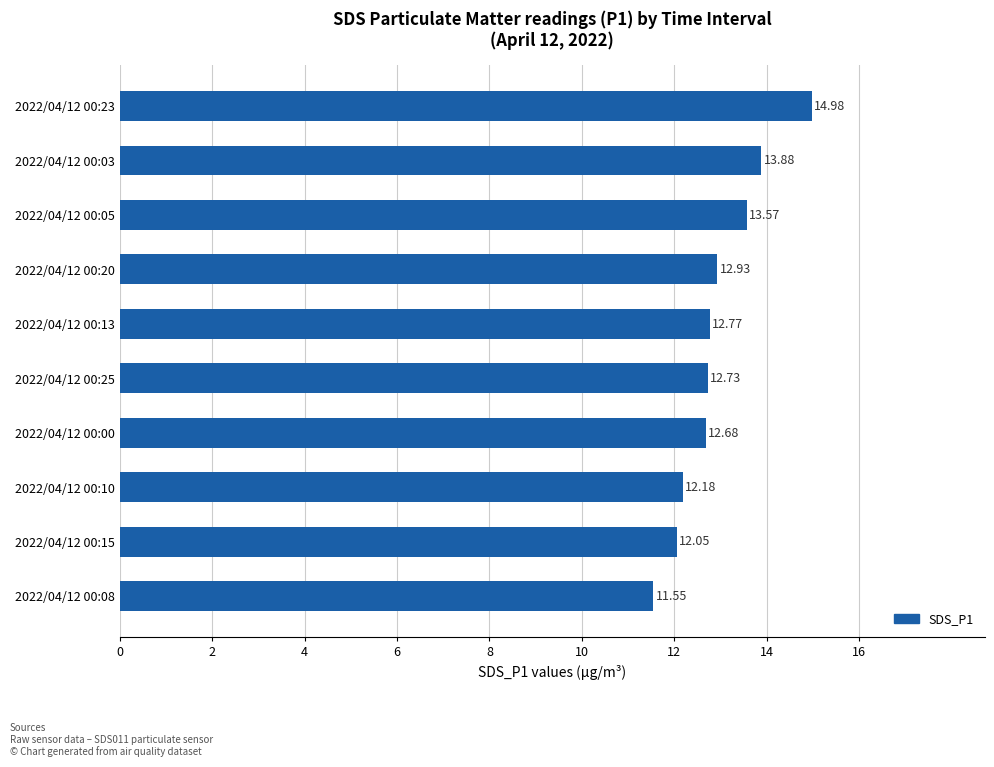

What is the average value?

12.9